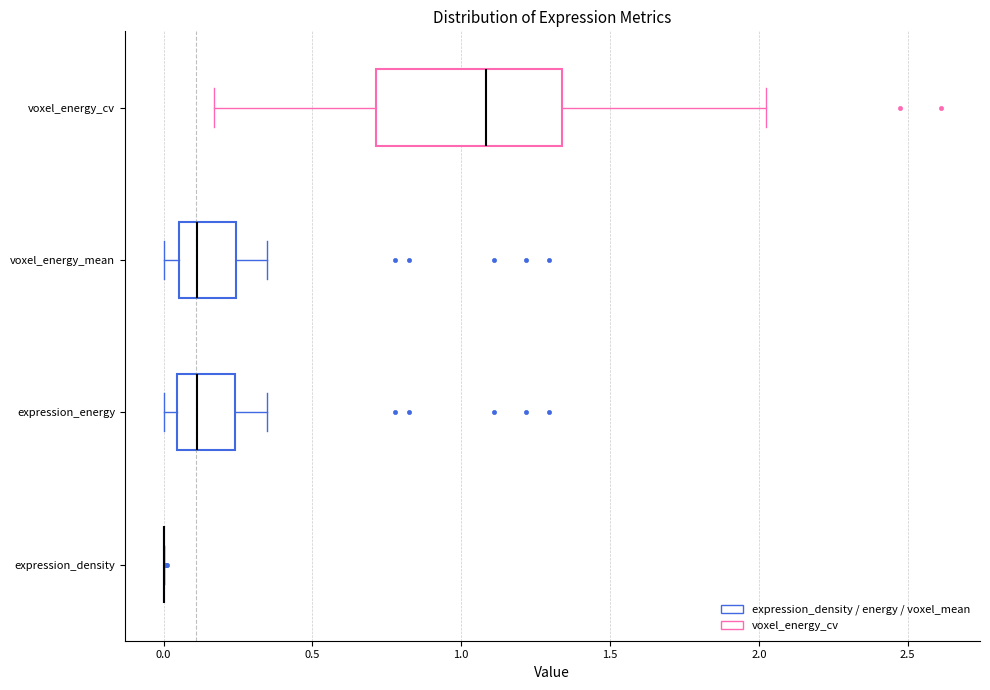

Where does the right whisker of the box for voxel_energy_cv end on the x-axis? The values are not printed on the chart, so give them approximately, as read against the axis.

2.00